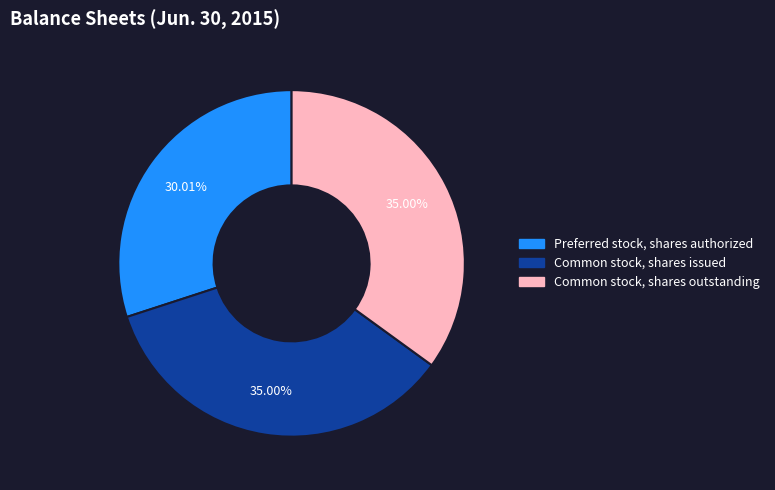

How many slices are in this pie chart?

3